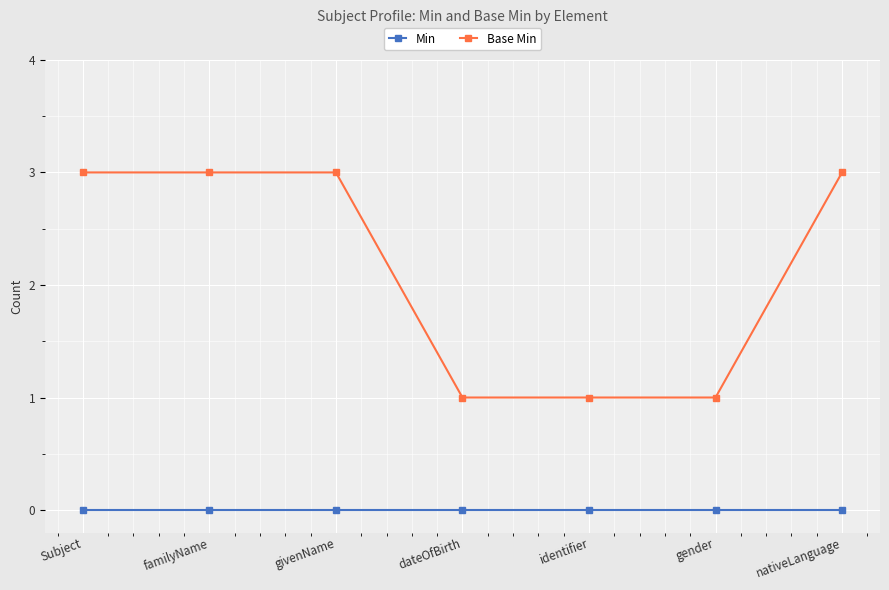

What is the sum of all Base Min values?

15